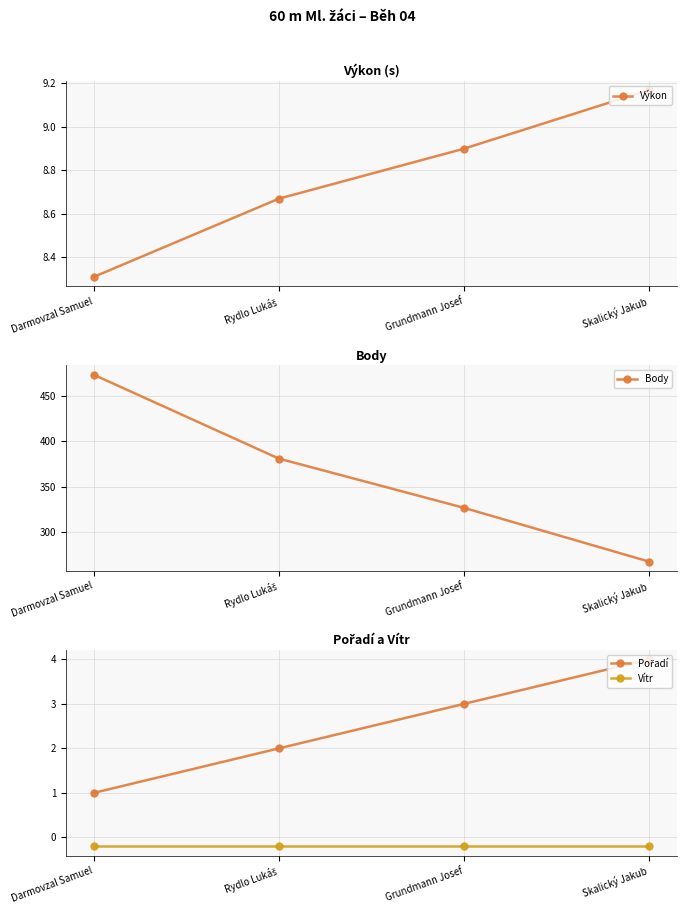

What is the highest value of the Vítr series?

-0.2